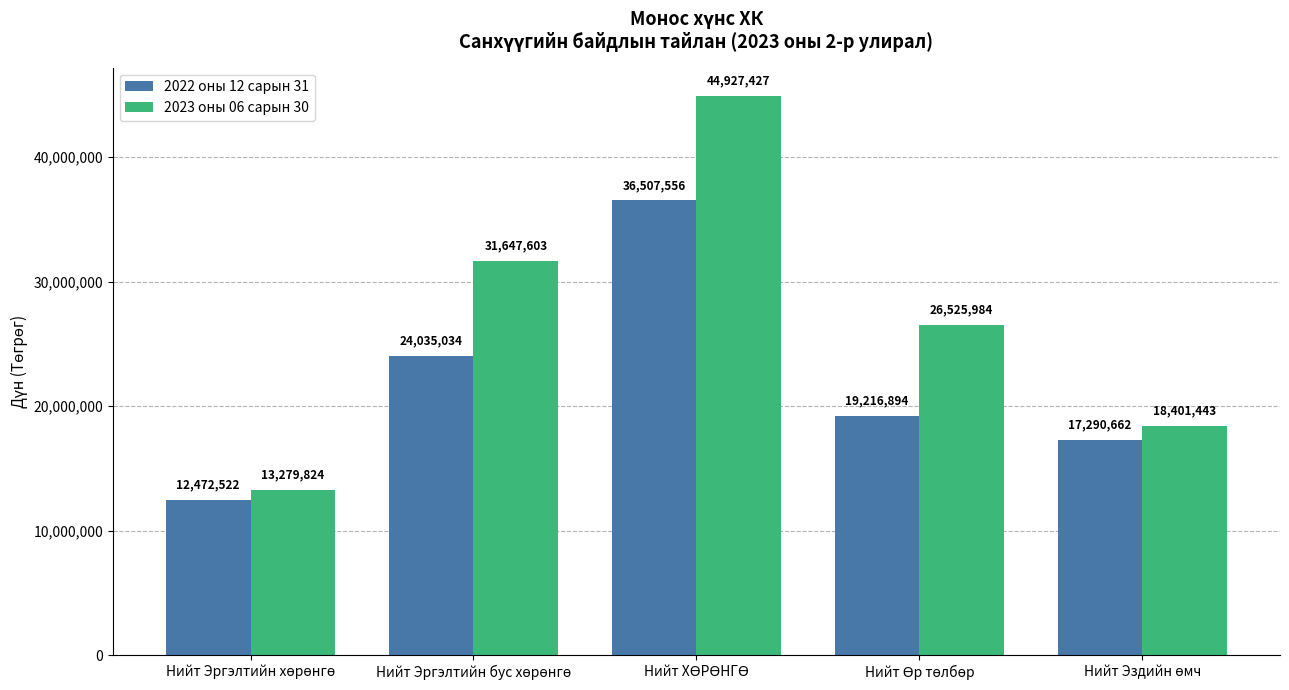

Rank the series by their maximum value, from lowest to highest.

2022 оны 12 сарын 31, 2023 оны 06 сарын 30